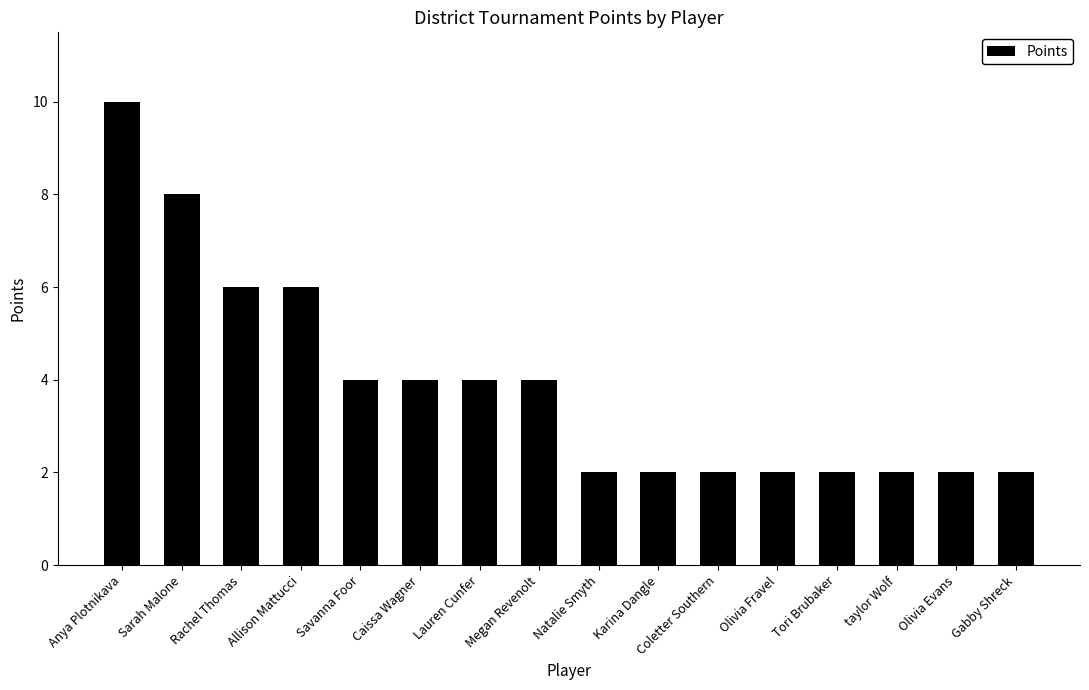

What is the approximate value at Megan Revenolt?

4